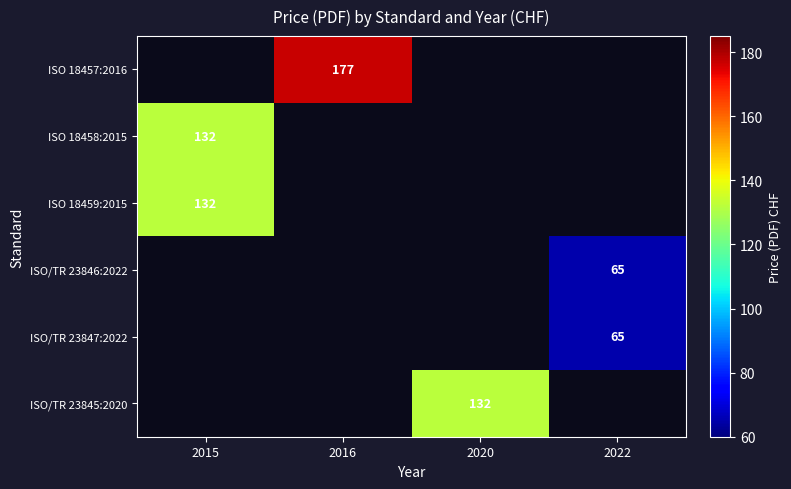

Is it true that ISO/TR 23845:2020 equals 199 at 2020?

False